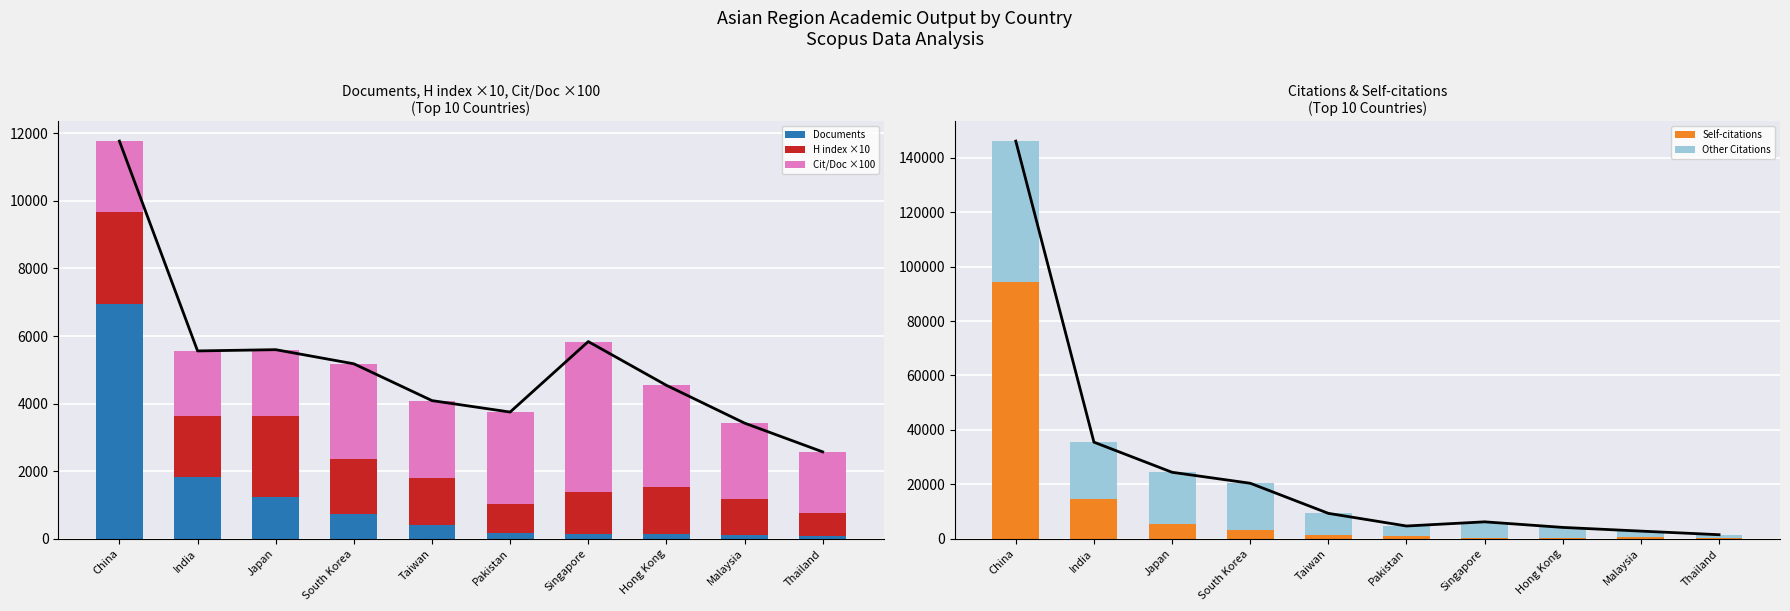

What is the value of the Documents bar at the 3rd from the left?

1247